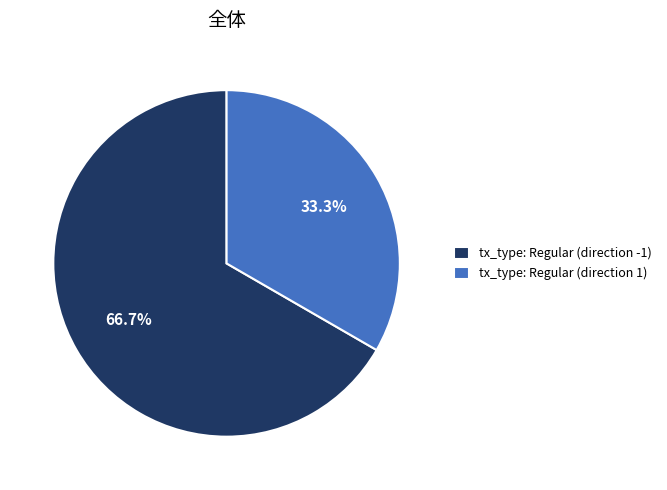

True or false: tx_type: Regular (direction -1) accounts for 74% of the total.

False